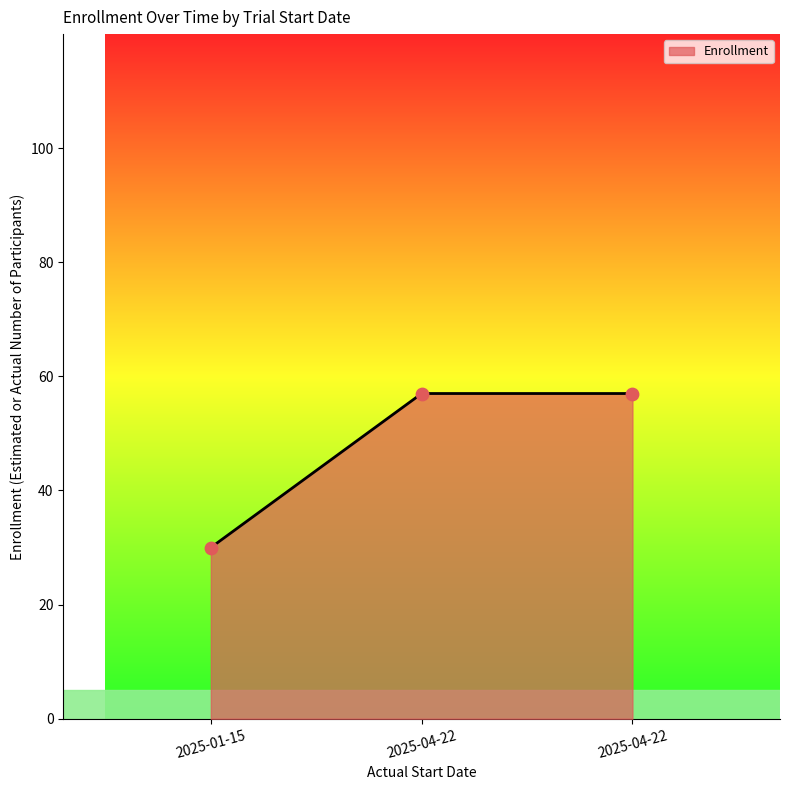

What is the change in value from 2025-01-15 to 2025-04-22?

+27